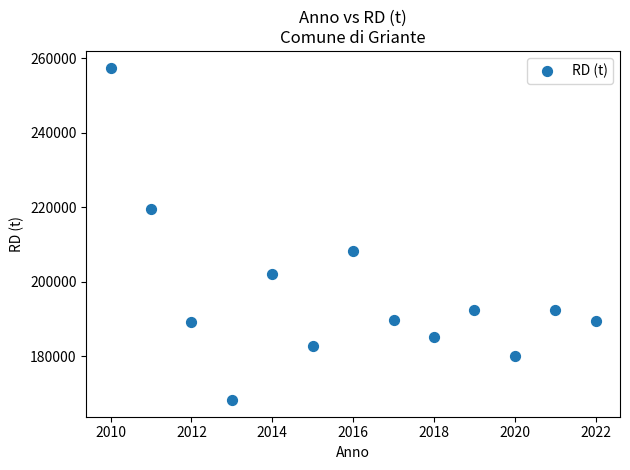

What Y value in the scatter plot is closest to 212921?

208361.7